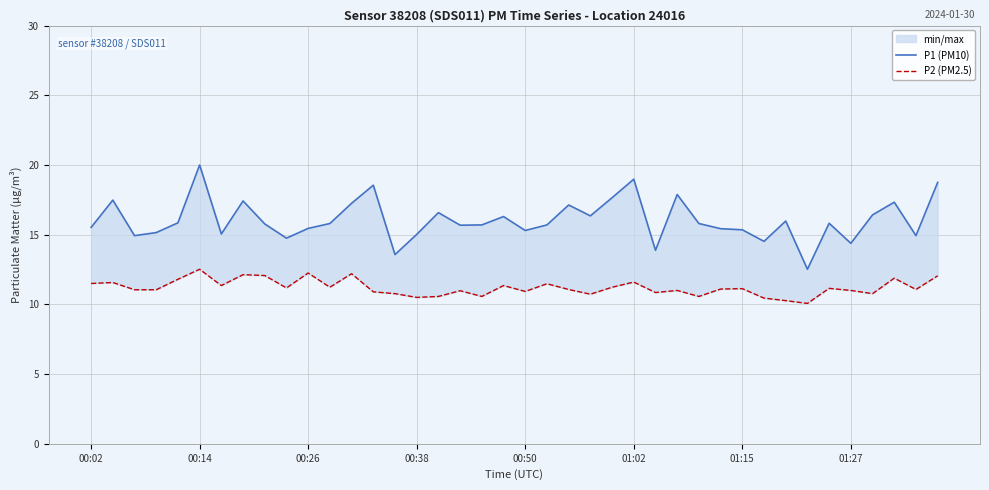

What is the value of the P1 (PM10) point at the 16th from the left?

15.0